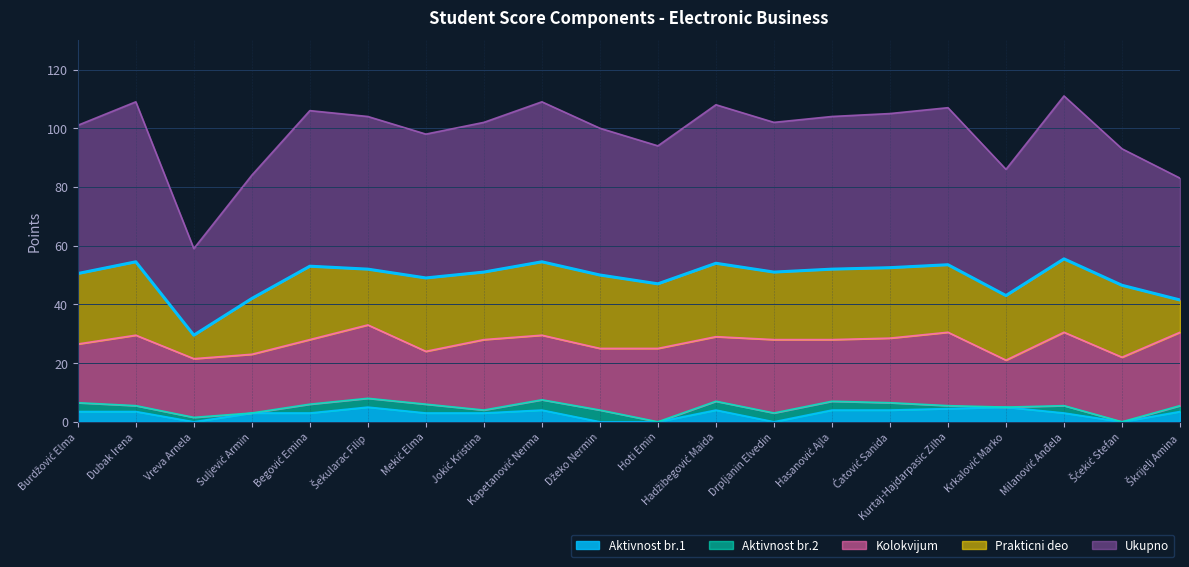

At which label does Aktivnost br.2 reach its peak?

Džeko Nermin